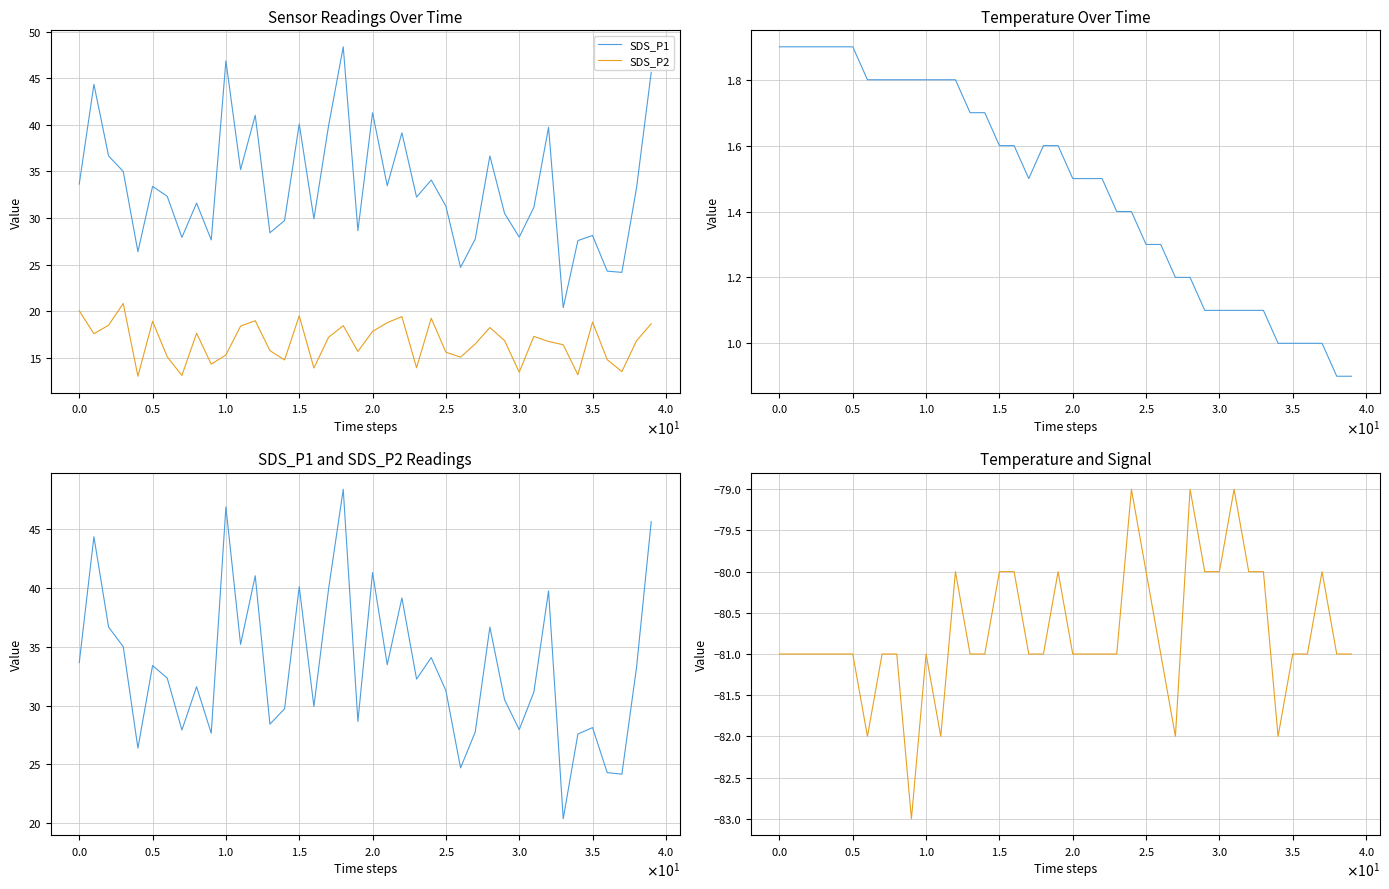

What is the label of the 13th point from the right?

27